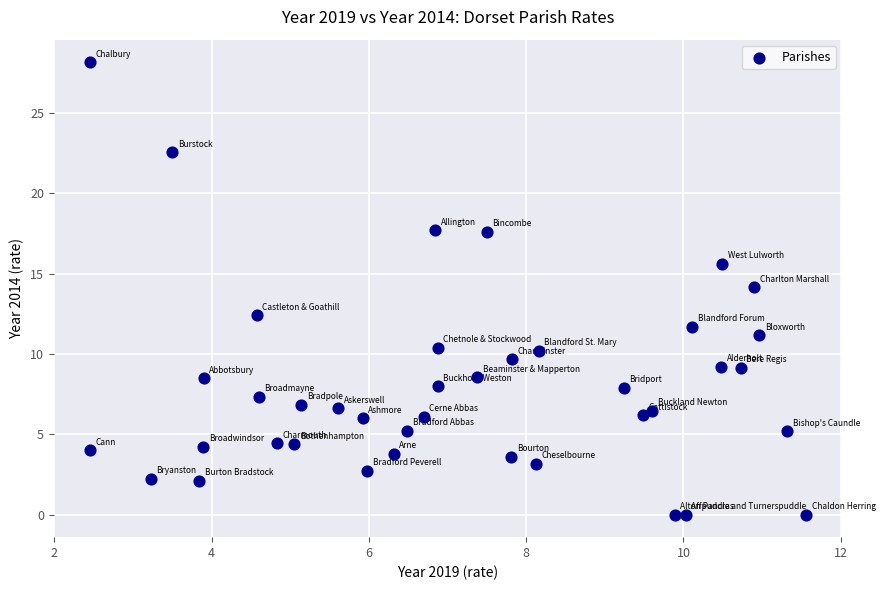

What is the range of X values (max minus min)?

9.1